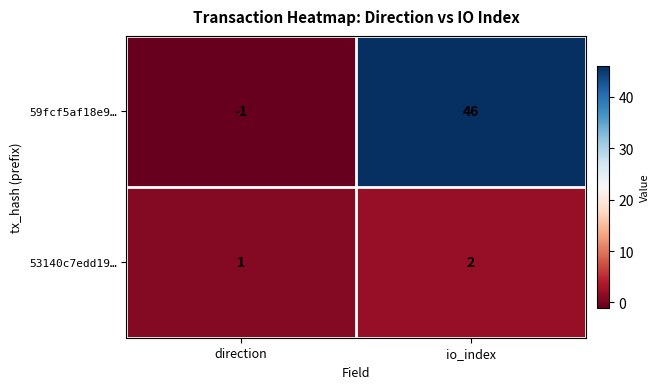

How many distinct data groups are displayed?

2